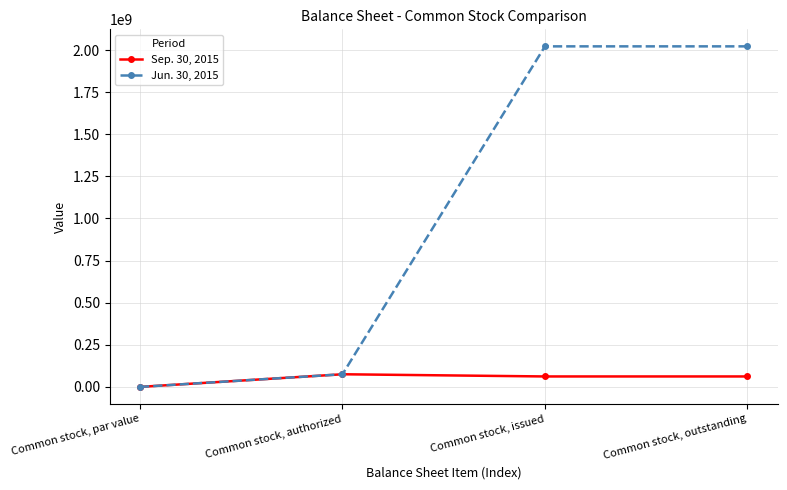

List the series in order of their overall mean, lowest first.

Sep. 30, 2015, Jun. 30, 2015